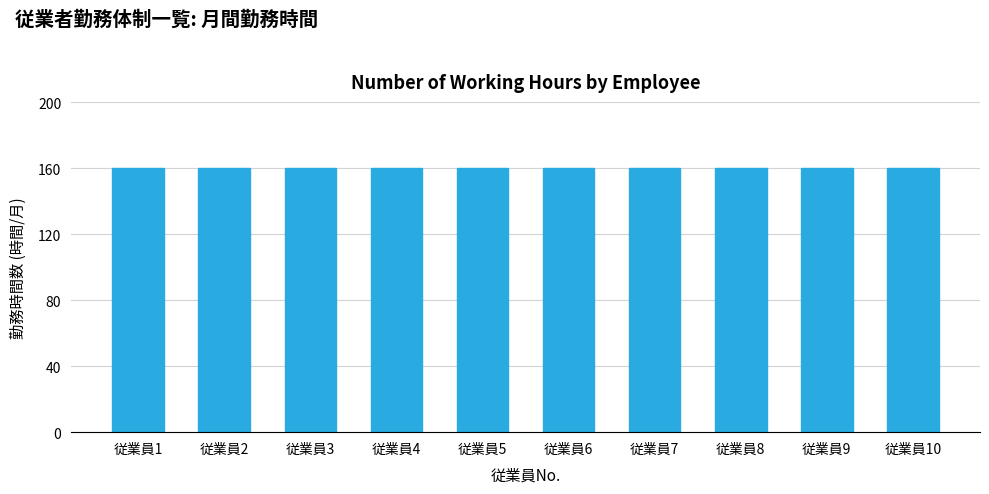

True or false: the data shows 284 at 1.

False